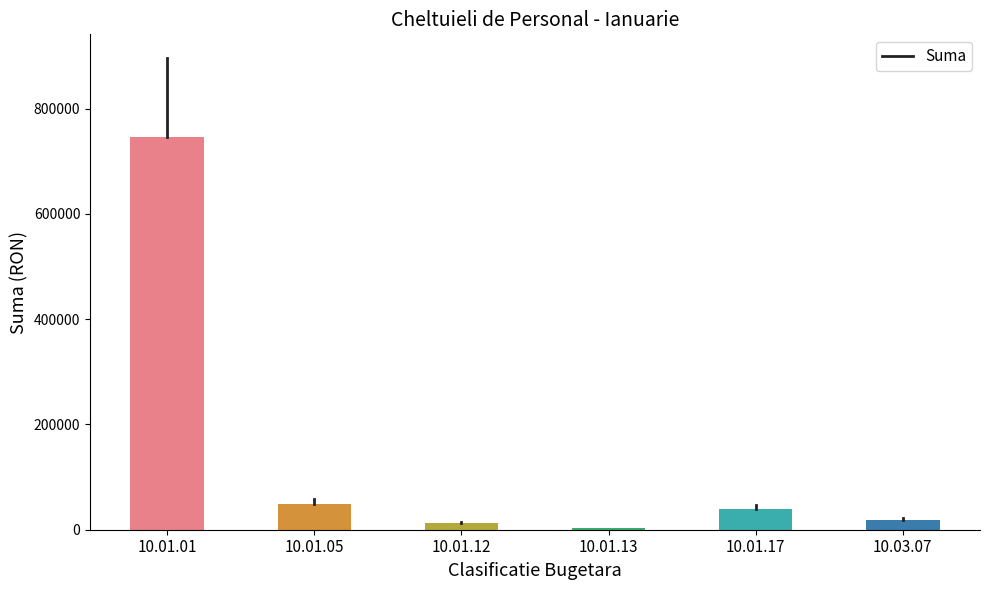

Reading right to left, list all the values displayed in this chart.

10.03.07=19037.0	10.01.17=38509.0	10.01.13=2607.7	10.01.12=12513.0	10.01.05=49217.0	10.01.01=746732.0